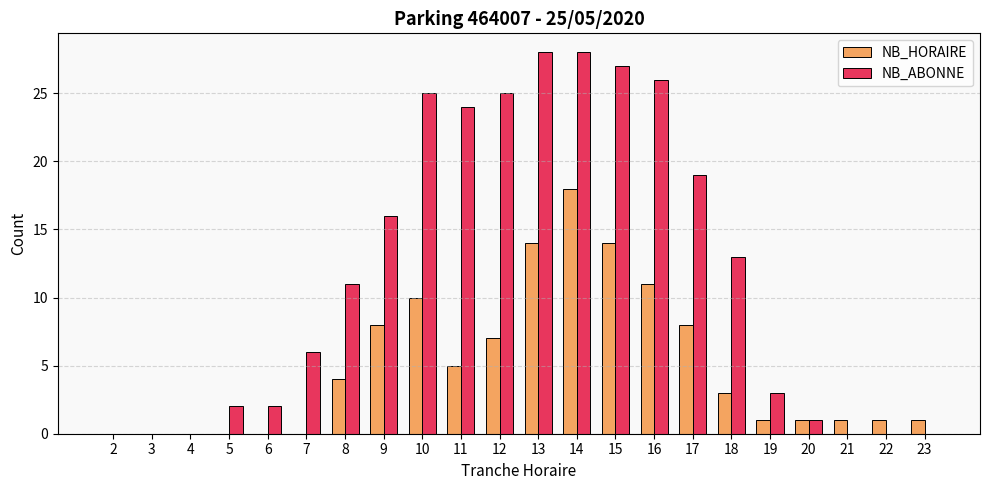

Reading left to right, what are all the values shown in this chart?

NB_HORAIRE: 2=0	3=0	4=0	5=0	6=0	7=0	8=4	9=8	10=10	11=5	12=7	13=14	14=18	15=14	16=11	17=8	18=3	19=1	20=1	21=1	22=1	23=1
NB_ABONNE: 2=0	3=0	4=0	5=2	6=2	7=6	8=11	9=16	10=25	11=24	12=25	13=28	14=28	15=27	16=26	17=19	18=13	19=3	20=1	21=0	22=0	23=0